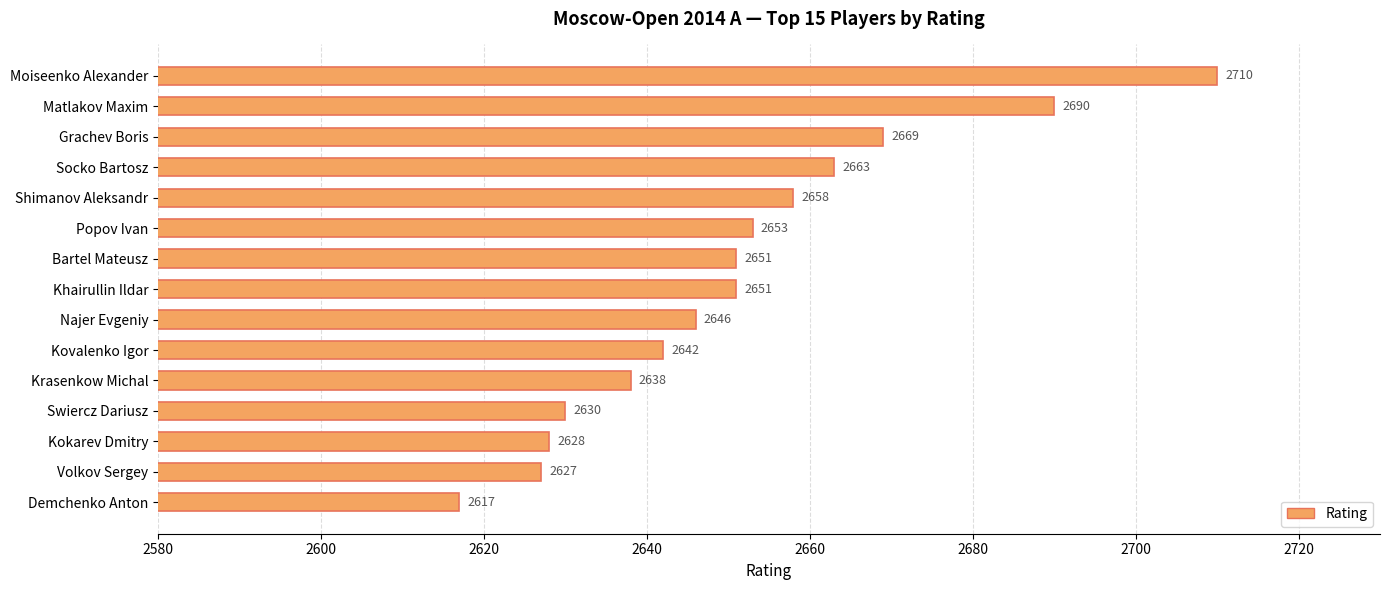

Reading top to bottom, what are all the values shown in this chart?

2710	2690	2669	2663	2658	2653	2651	2651	2646	2642	2638	2630	2628	2627	2617